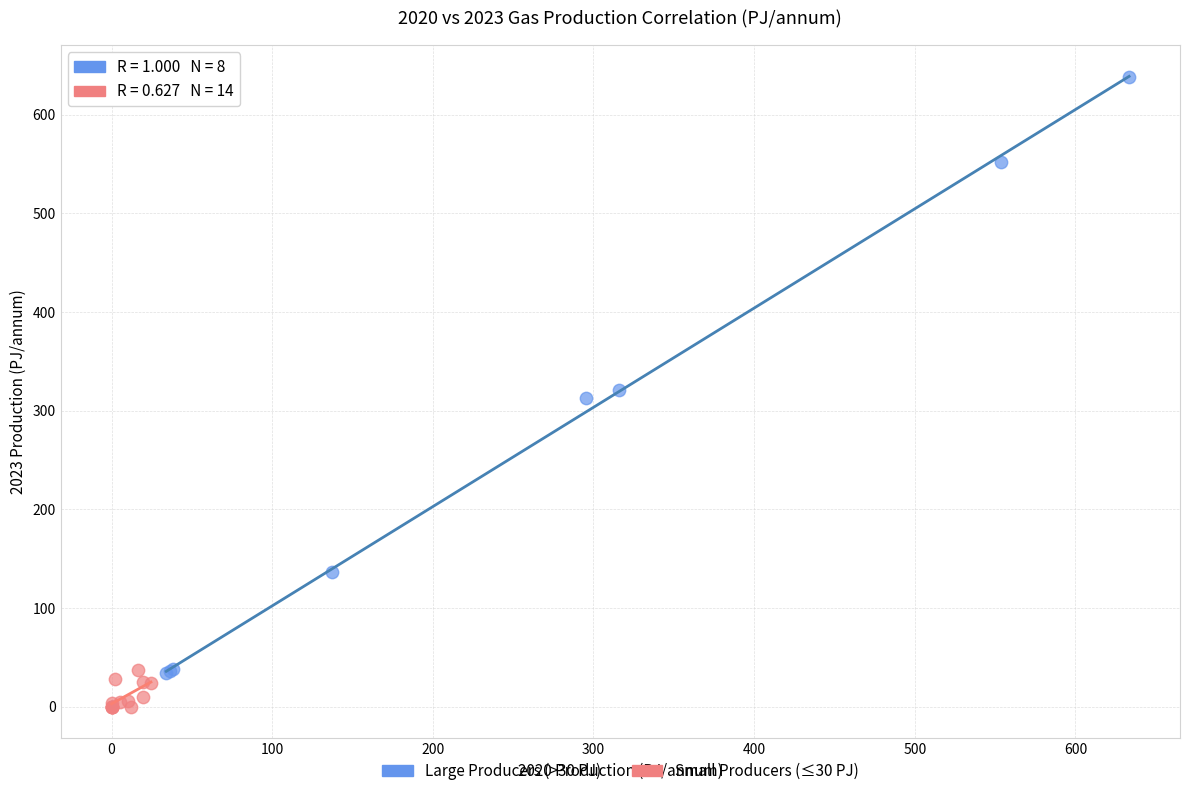

Which series contains the highest Y value?

Large Producers (>30 PJ)